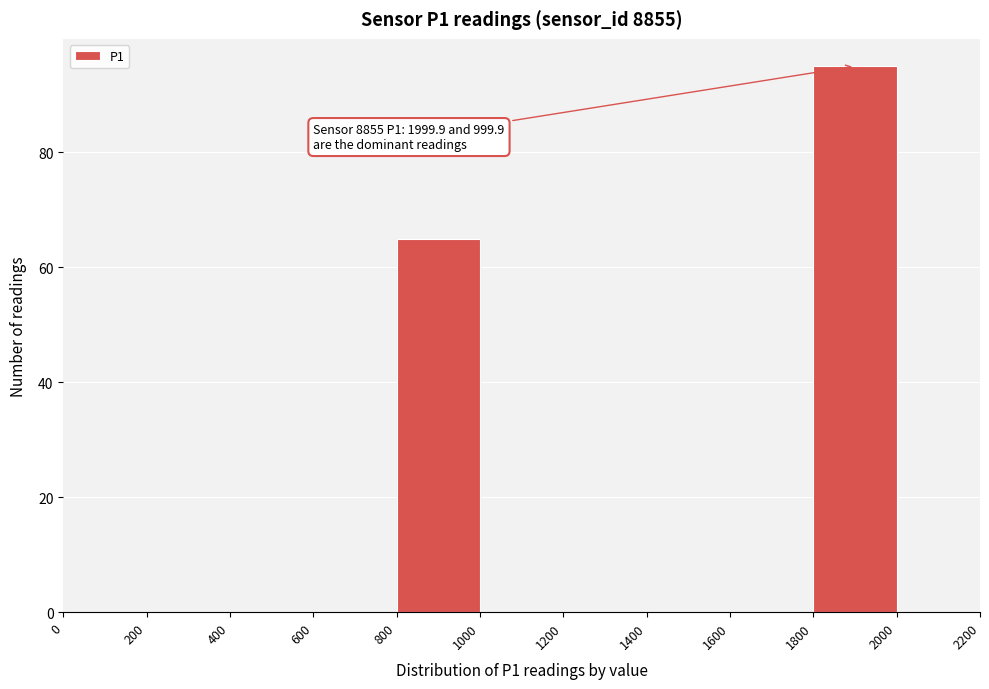

Over which range of the x-axis is the bar tallest?

1800 to 2000